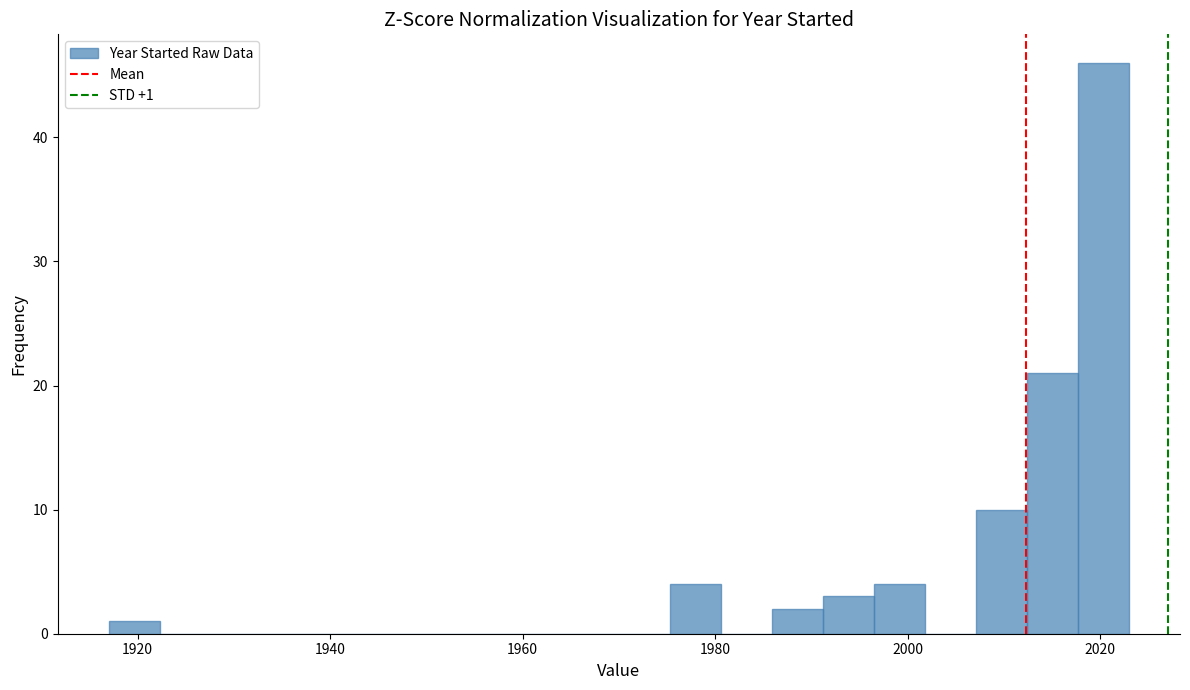

Read against the x-axis, roughly where is the centre of the tallest bar?

2020